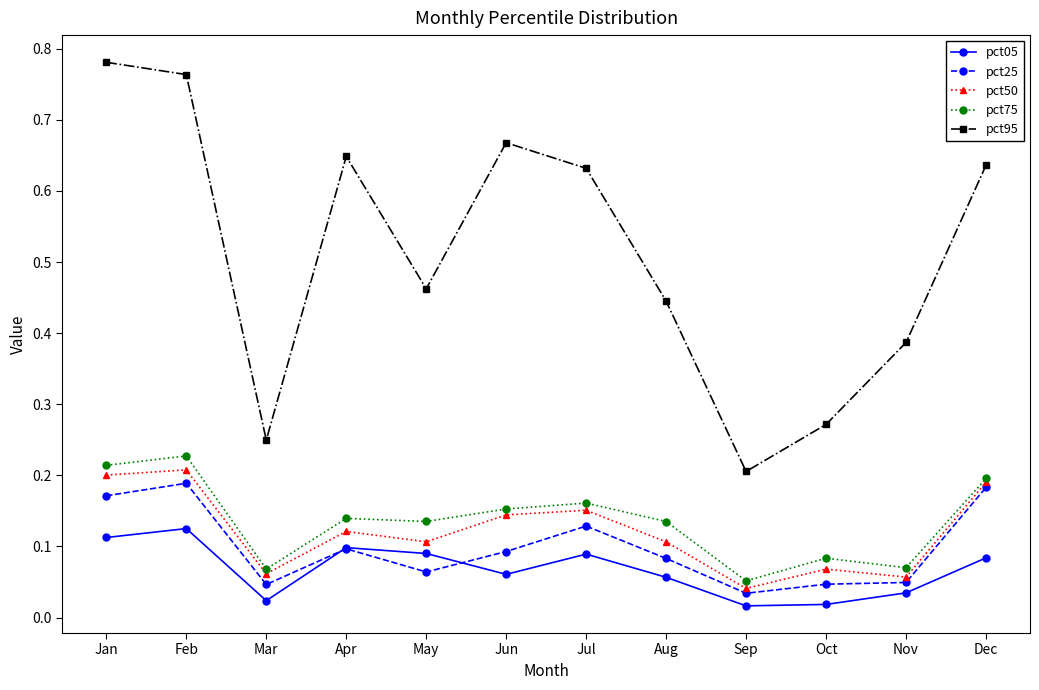

True or false: pct05 has more than 1 interior local peaks.

True